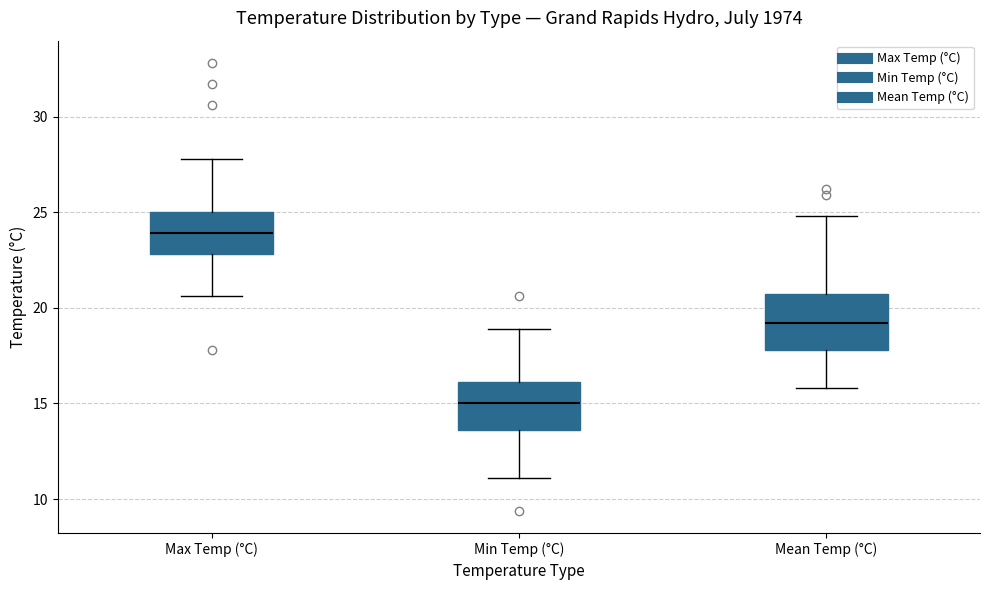

Reading left to right, transcribe this box plot: for each box, give where its median line is, the range the box spans, and where its two whiskers end, as read against the y-axis. The values are not printed on the chart, so give them approximately, as read against the axis.

Max Temp (°C): median 24.0, box 23.0 to 25.0, whiskers 20.5 to 28.0
Min Temp (°C): median 15.0, box 13.5 to 16.0, whiskers 11.0 to 19.0
Mean Temp (°C): median 19.0, box 18.0 to 20.5, whiskers 16.0 to 25.0